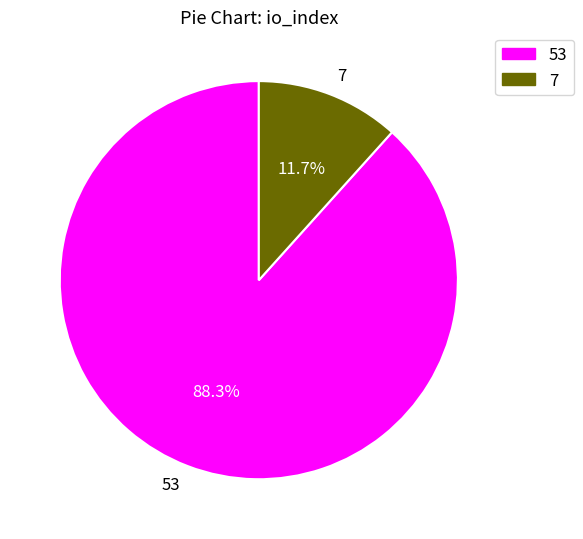

Between 7 and 53, which is larger?

53